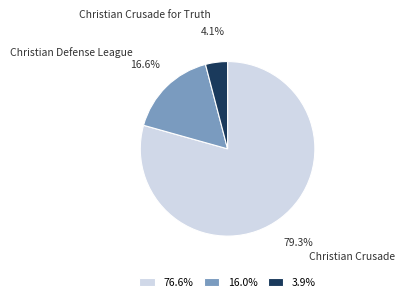

To the nearest percent, what is the difference between the largest and smallest slice percentages?

75%